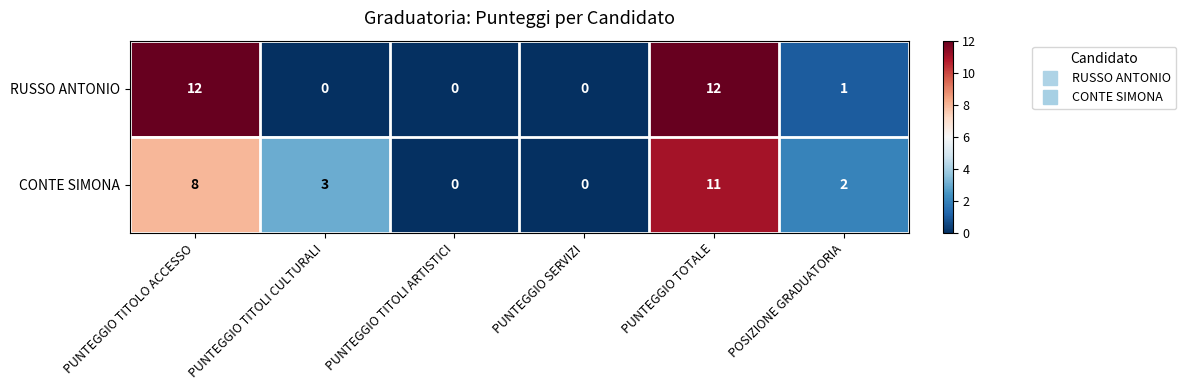

The value of CONTE SIMONA at PUNTEGGIO TITOLO ACCESSO is 11. True or false?

False